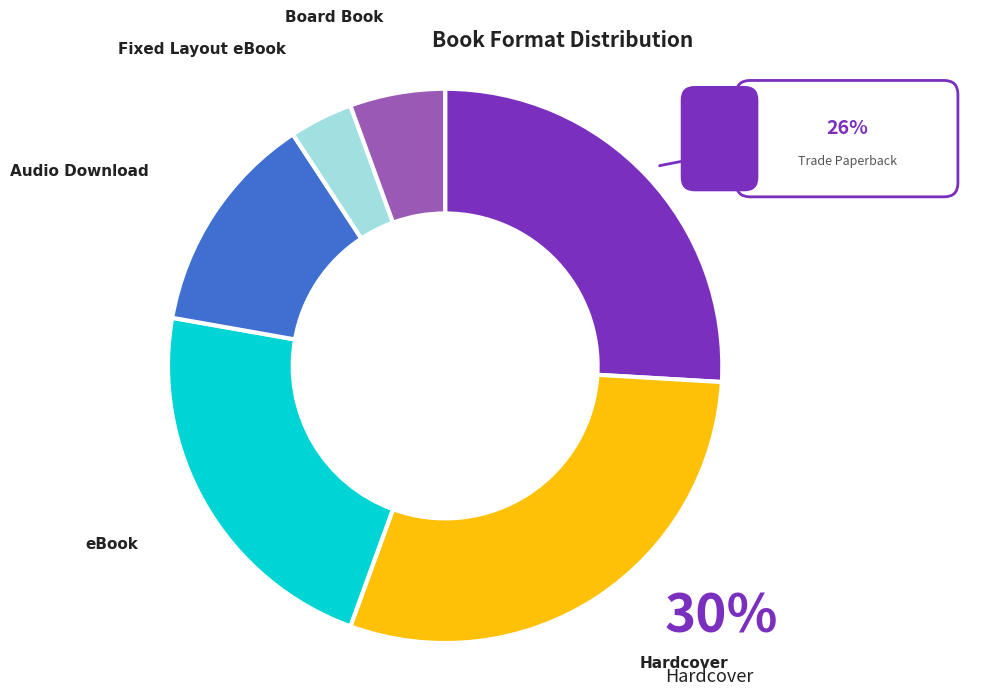

Which category has the biggest portion of the pie?

Hardcover